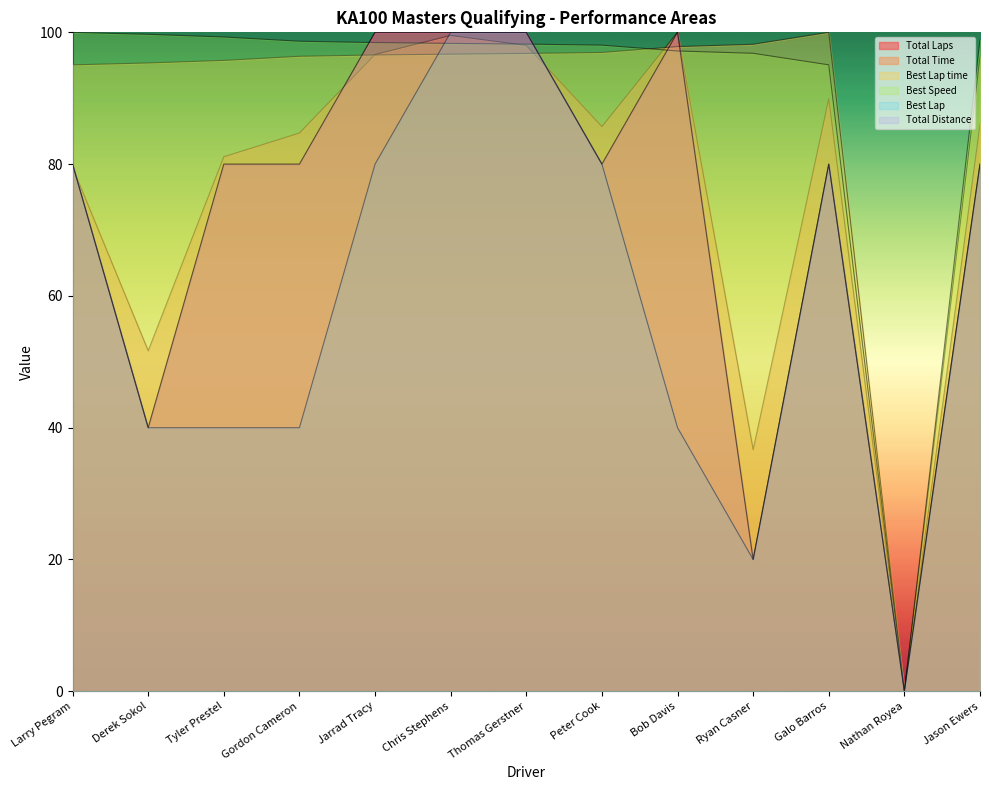

Does the chart display data point markers on the line(s)?

No